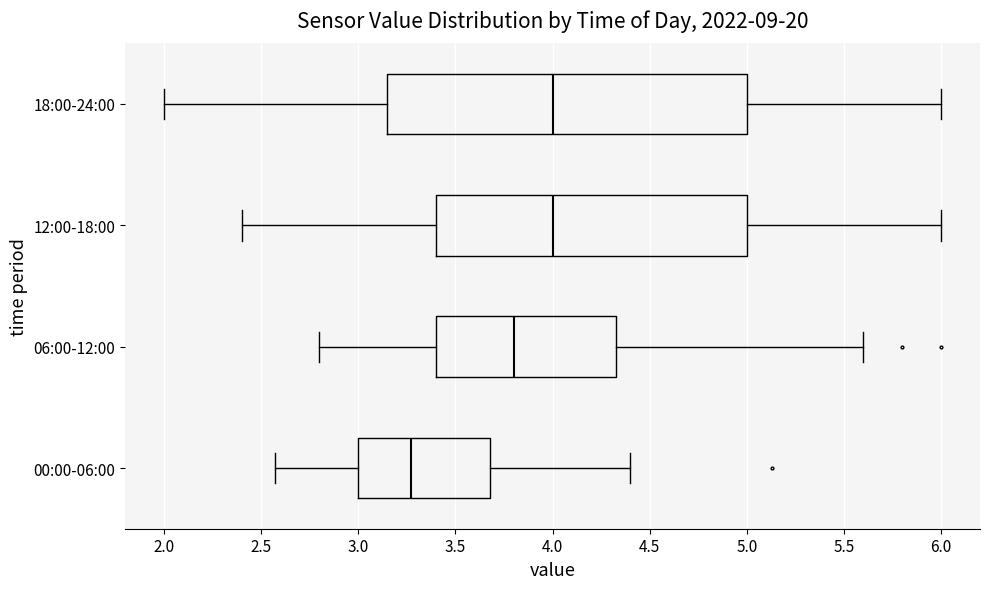

Reading bottom to top, read every box against the x-axis: the position of its median line, the range the box covers, and the ends of its whiskers. The values are not printed on the chart, so give them approximately, as read against the axis.

00:00-06:00: median 3.25, box 3.00 to 3.70, whiskers 2.55 to 4.40
06:00-12:00: median 3.80, box 3.40 to 4.35, whiskers 2.80 to 5.60
12:00-18:00: median 4.00, box 3.40 to 5.00, whiskers 2.40 to 6.00
18:00-24:00: median 4.00, box 3.15 to 5.00, whiskers 2.00 to 6.00